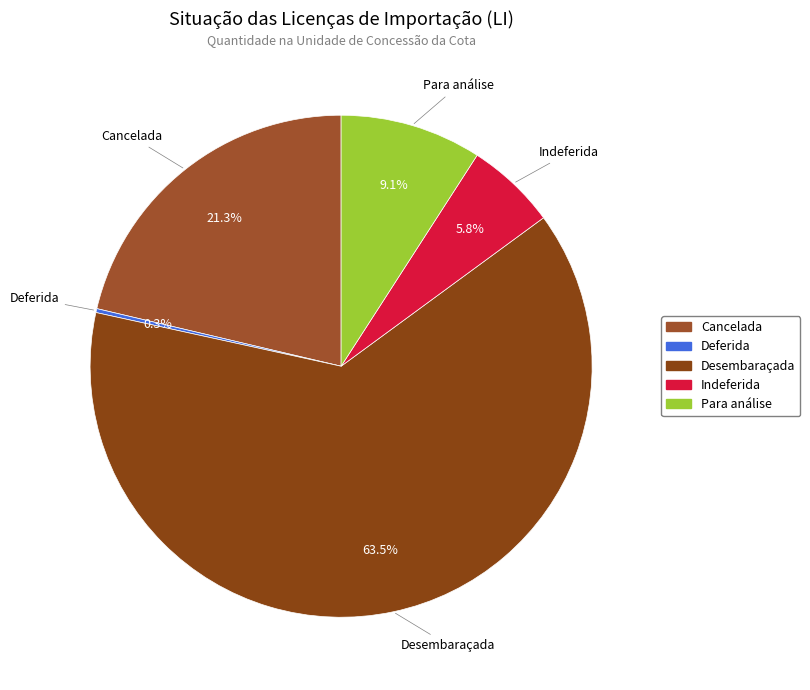

Between Cancelada and Para análise, which is larger?

Cancelada